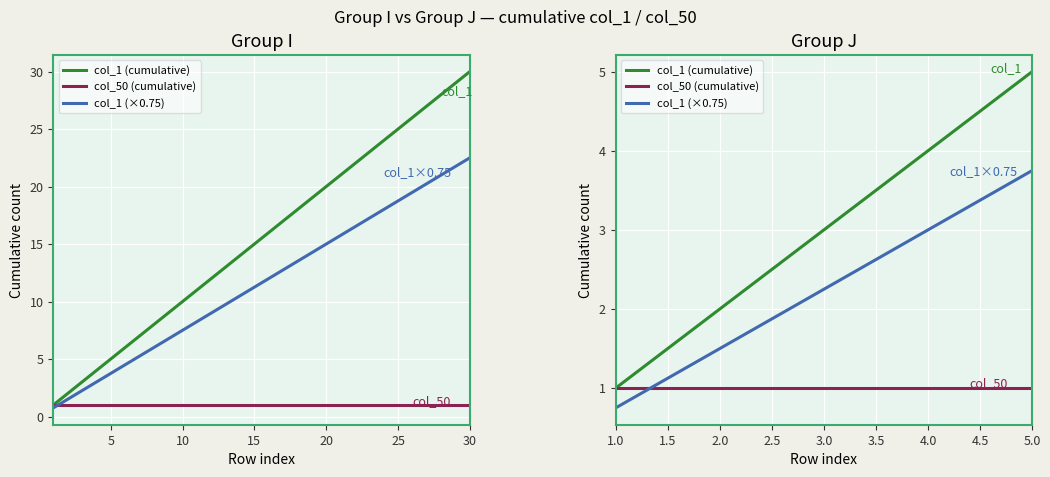

Between 5.0 and 3.0, which is larger?

5.0